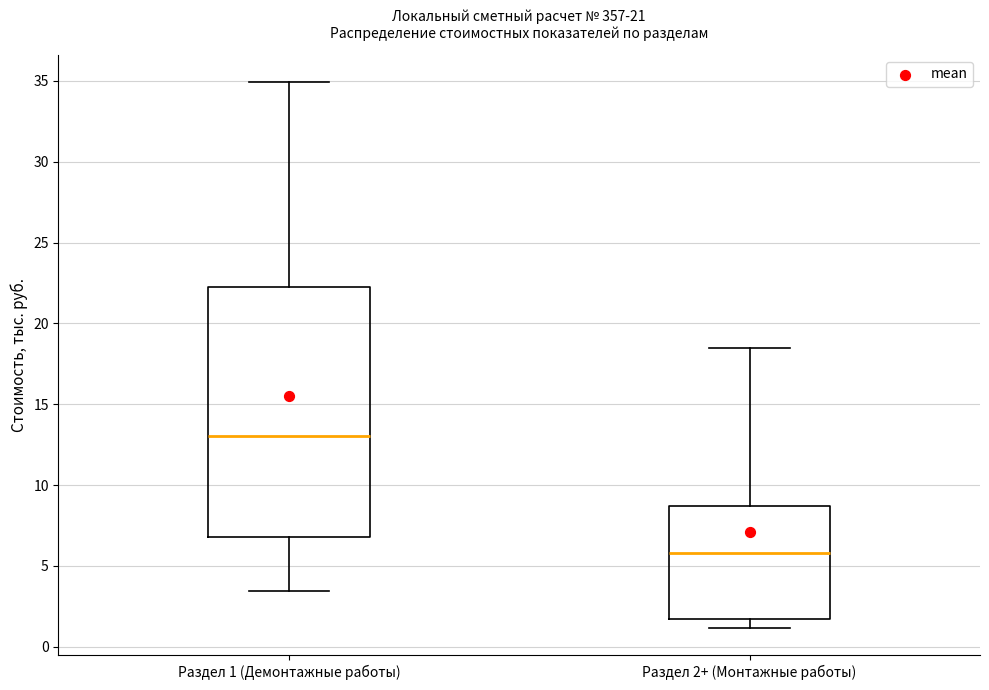

Reading left to right, read every box against the y-axis: the position of its median line, the range the box covers, and the ends of its whiskers. The values are not printed on the chart, so give them approximately, as read against the axis.

Раздел 1 (Демонтажные работы): median 13.0, box 7.0 to 22.5, whiskers 3.5 to 35.0
Раздел 2+ (Монтажные работы): median 6.0, box 1.5 to 8.5, whiskers 1.0 to 18.5